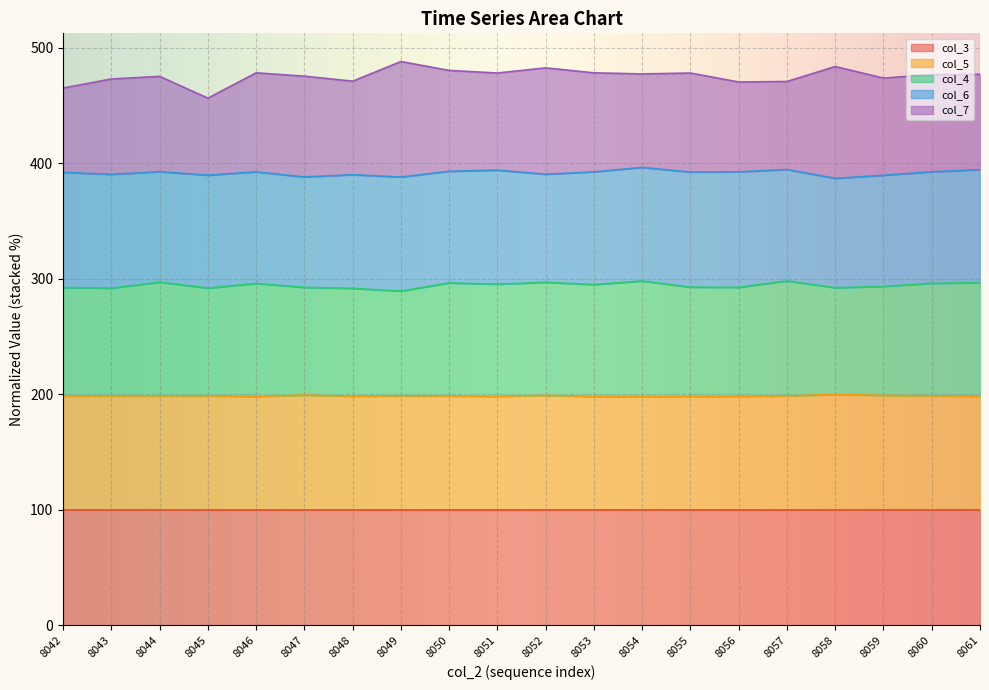

What is the total value across all series at 8054?

477.5